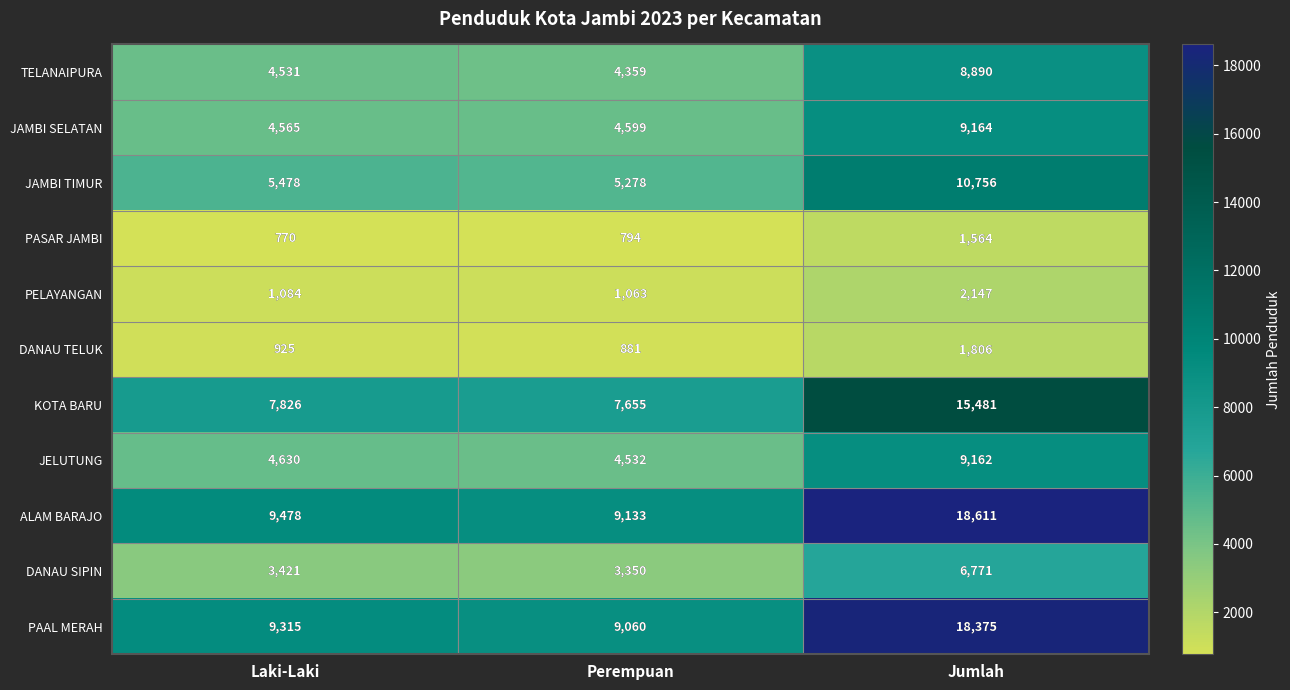

What value does the ALAM BARAJO series have at Perempuan, to the nearest 100?

9100